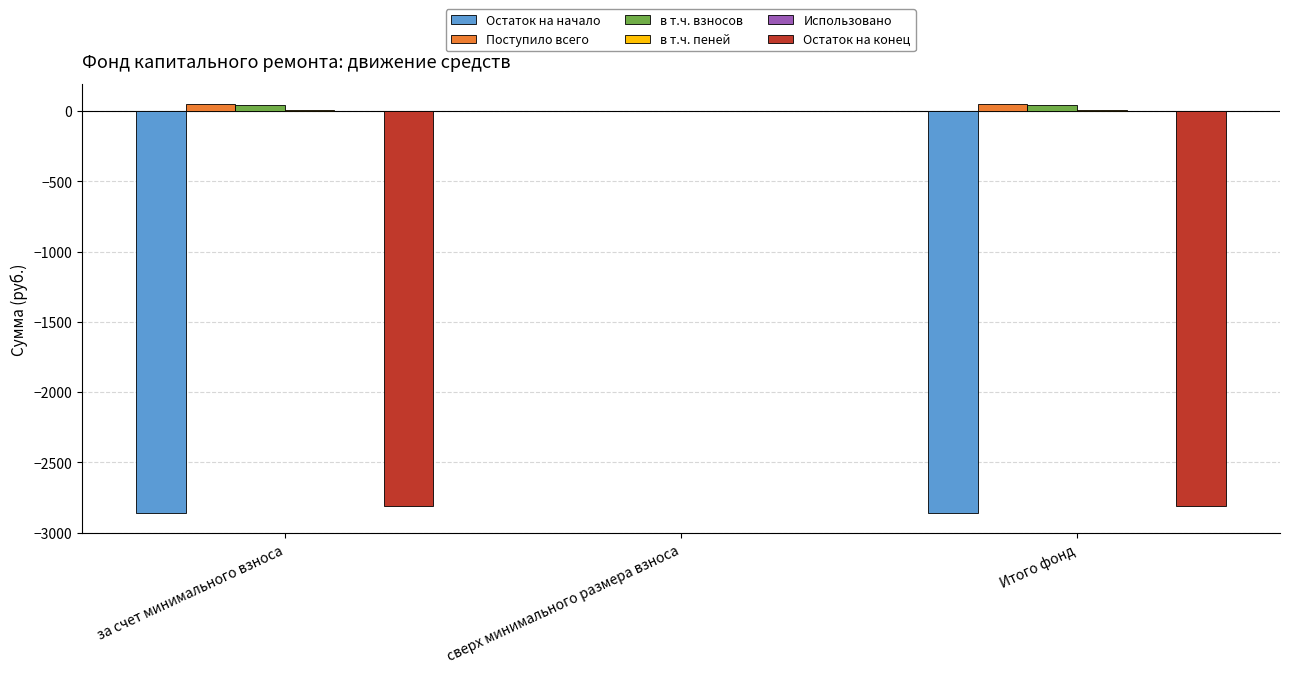

Which series changed the most between за счет минимального взноса and сверх минимального размера взноса?

Остаток на начало